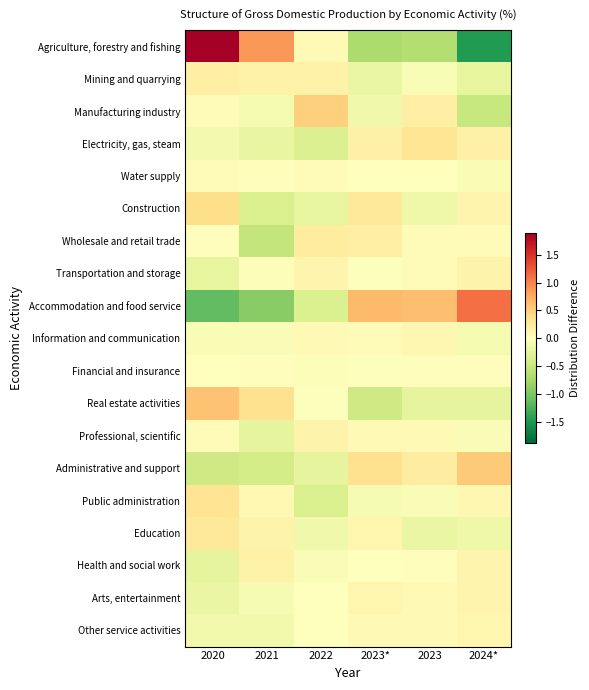

Which label corresponds to the largest value in the chart?

2020